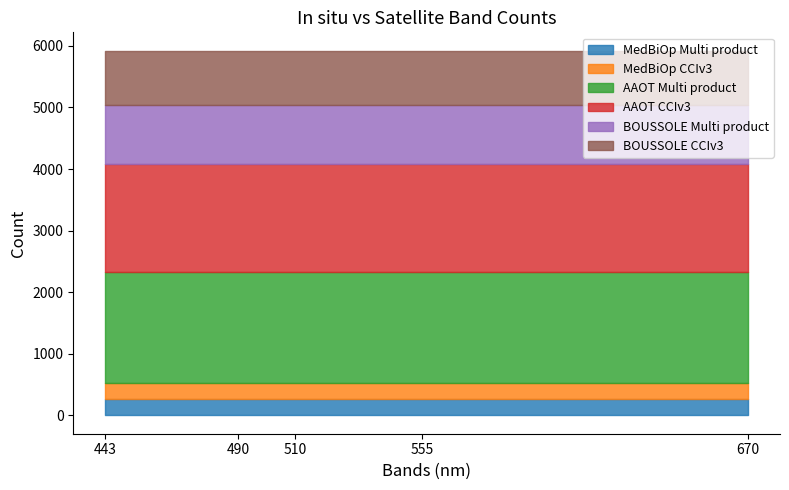

Reading left to right, extract all data points from this chart.

MedBiOp Multi product: 443=272	490=272	510=272	555=272	670=272
MedBiOp CCIv3: 443=262	490=262	510=262	555=262	670=262
AAOT Multi product: 443=1794	490=1794	510=1794	555=1794	670=1794
AAOT CCIv3: 443=1753	490=1753	510=1753	555=1753	670=1753
BOUSSOLE Multi product: 443=961	490=961	510=961	555=961	670=961
BOUSSOLE CCIv3: 443=882	490=882	510=882	555=882	670=882